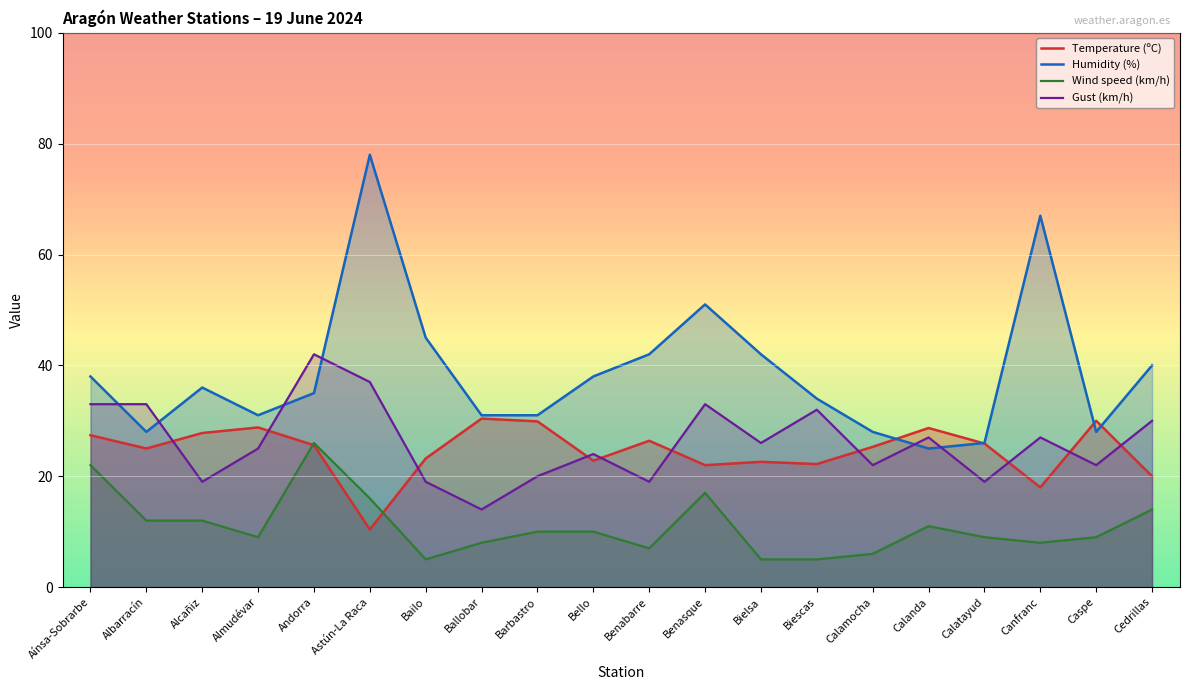

Between Aínsa-Sobrarbe and Calamocha, which is larger?

Aínsa-Sobrarbe